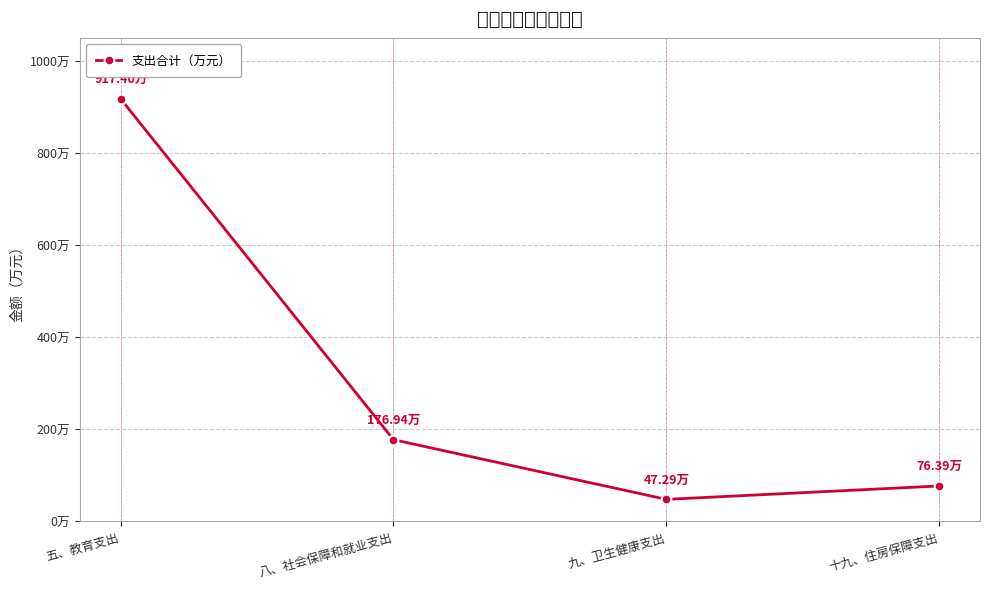

What is the greatest value displayed?

917.4